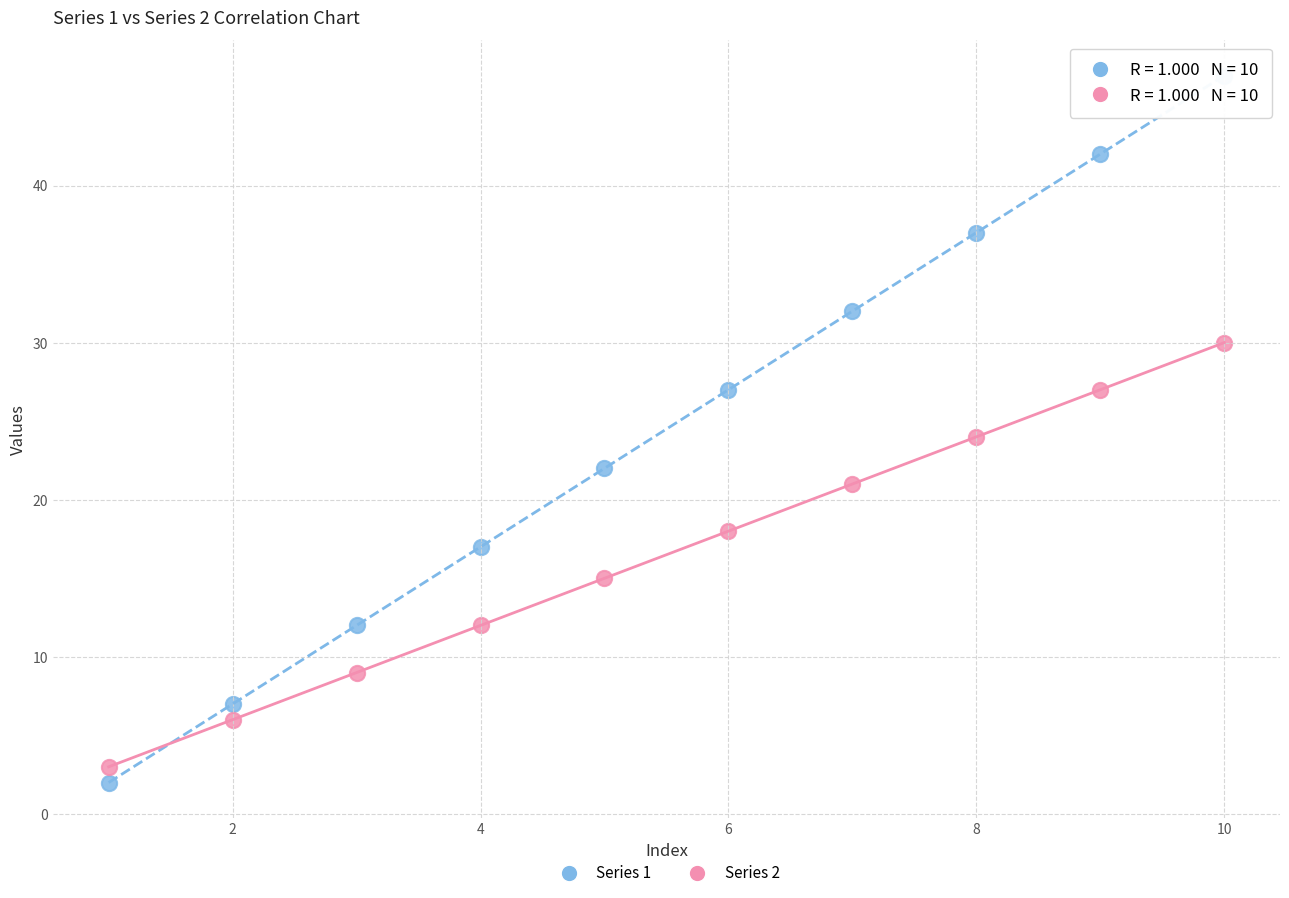

Which series has the widest spread of Y values?

Series 1